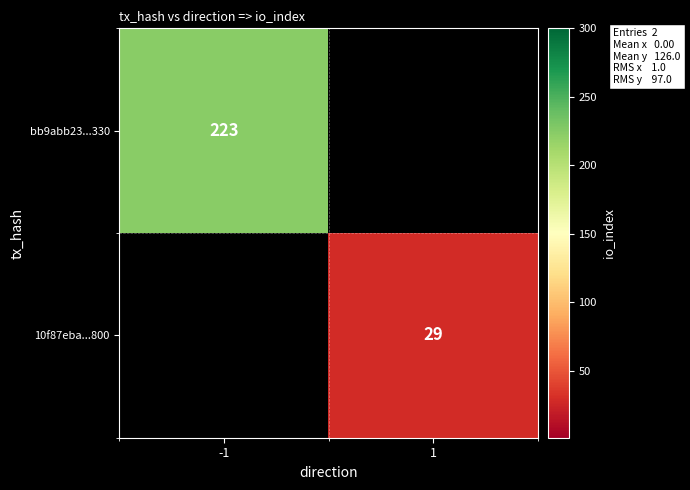

True or false: bb9abb23...330 has a value of 355 at -1.

False